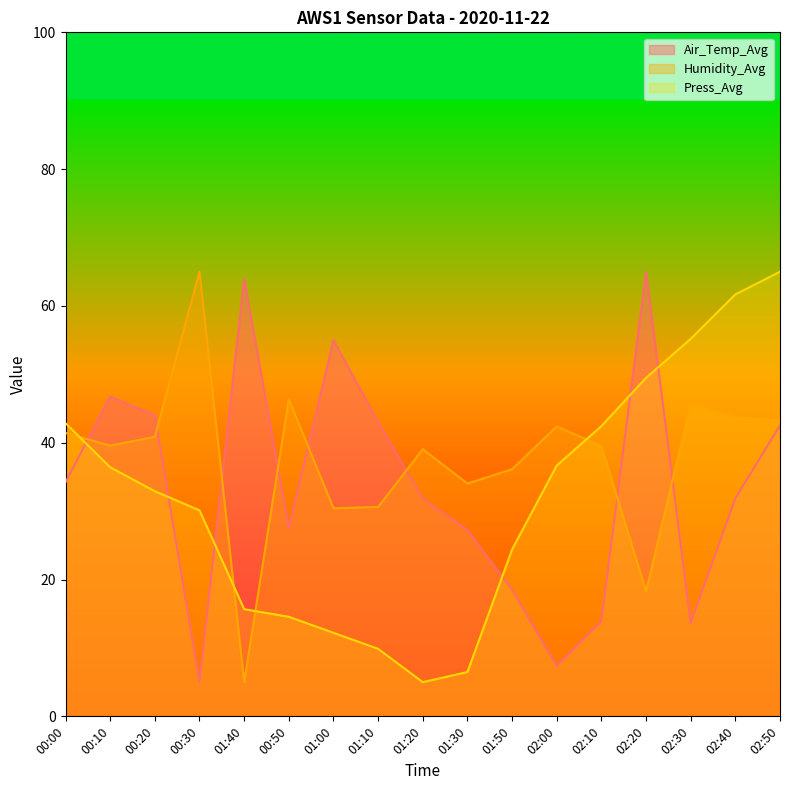

How many times do Humidity_Avg and Air_Temp_Avg cross each other?

8